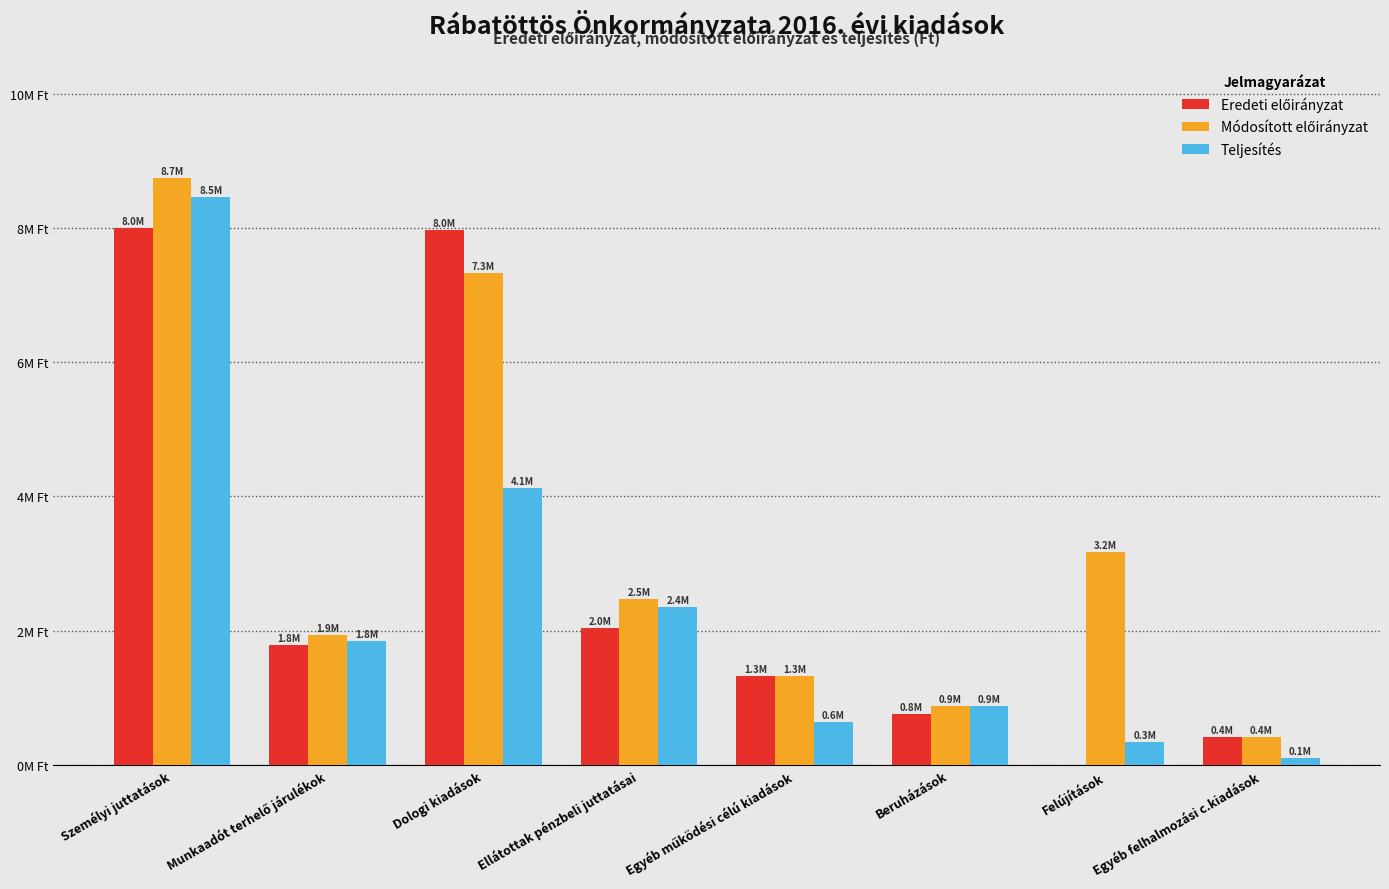

Which series changed the most between Egyéb működési célú kiadások and Felújítások?

Módosított előirányzat